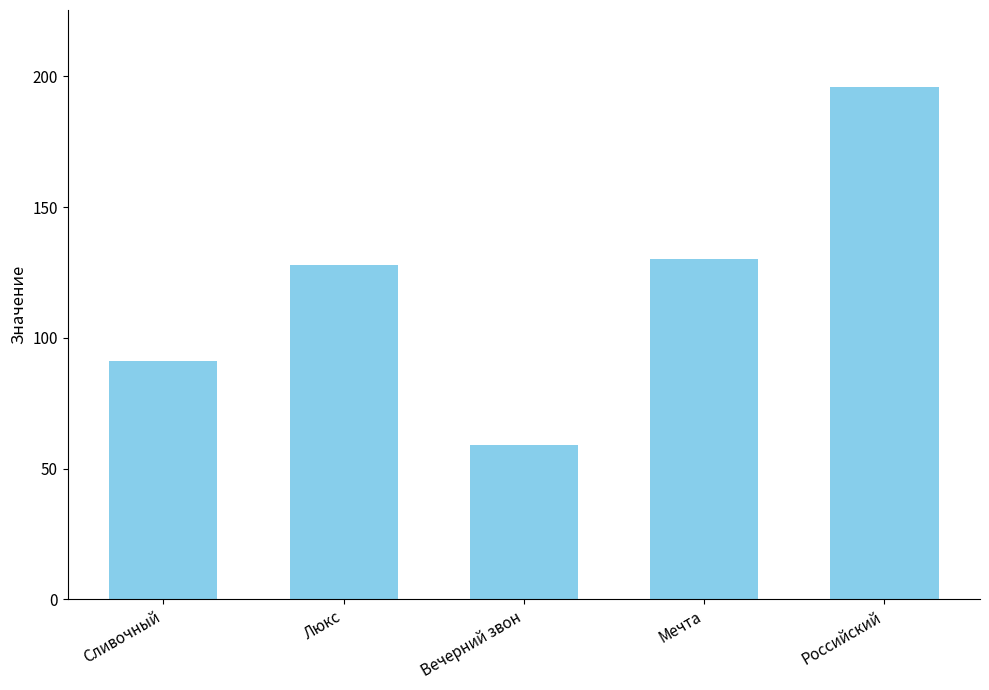

What is the minimum value shown in the chart?

59